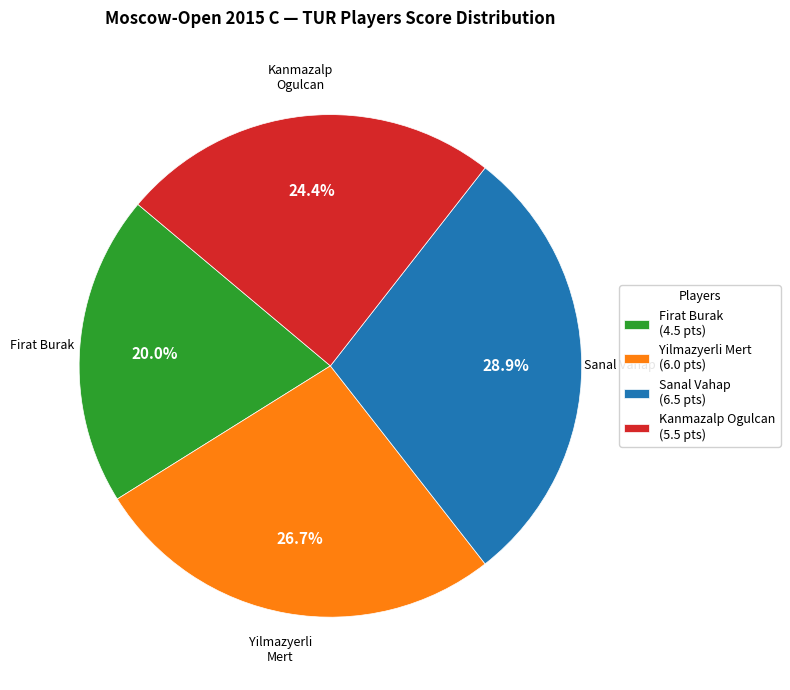

Does any single category account for the majority?

No